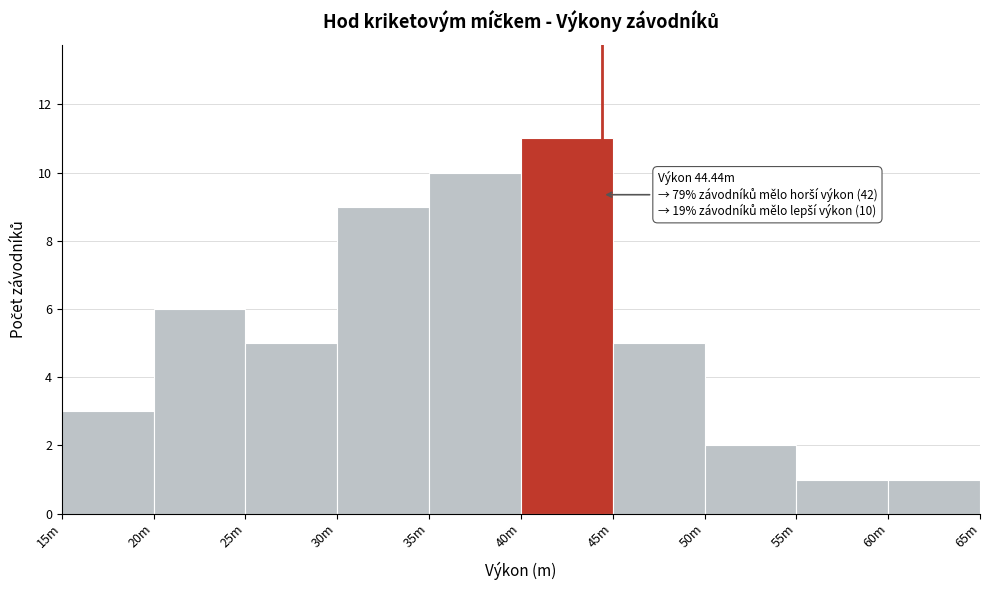

Reading left to right, list all the values displayed in this chart.

15m=3	20m=6	25m=5	30m=9	35m=10	40m=11	45m=5	50m=2	55m=1	60m=1